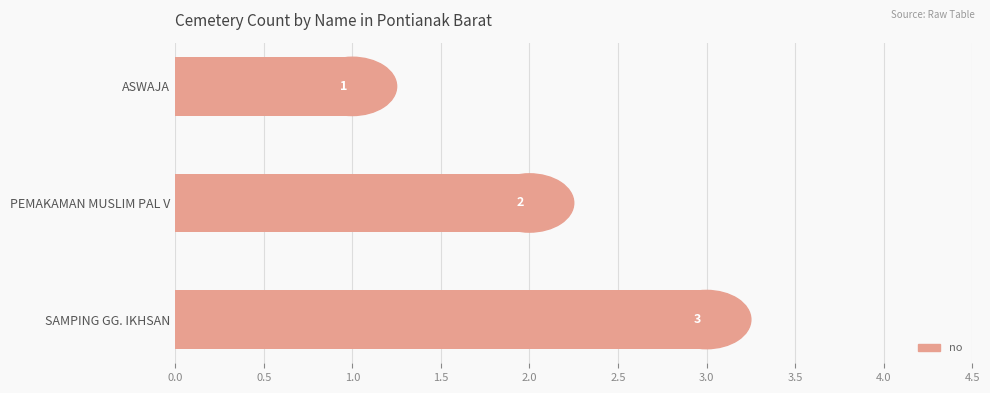

What is the label of the 3rd bar from the top?

SAMPING GG. IKHSAN